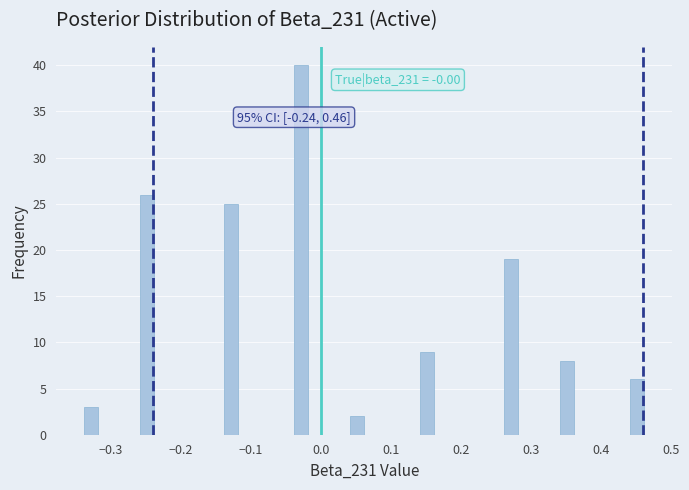

Around what value on the x-axis is the tallest bar? Give the approximate position of its centre, as read against the axis.

-0.03